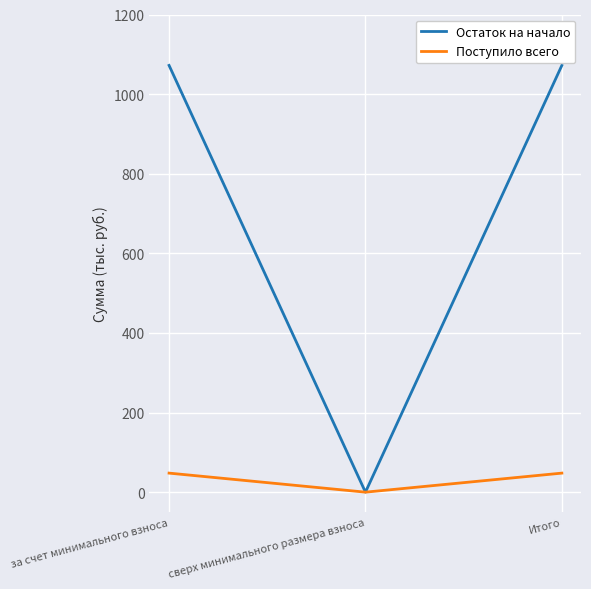

Does the chart display data point markers on the line(s)?

No